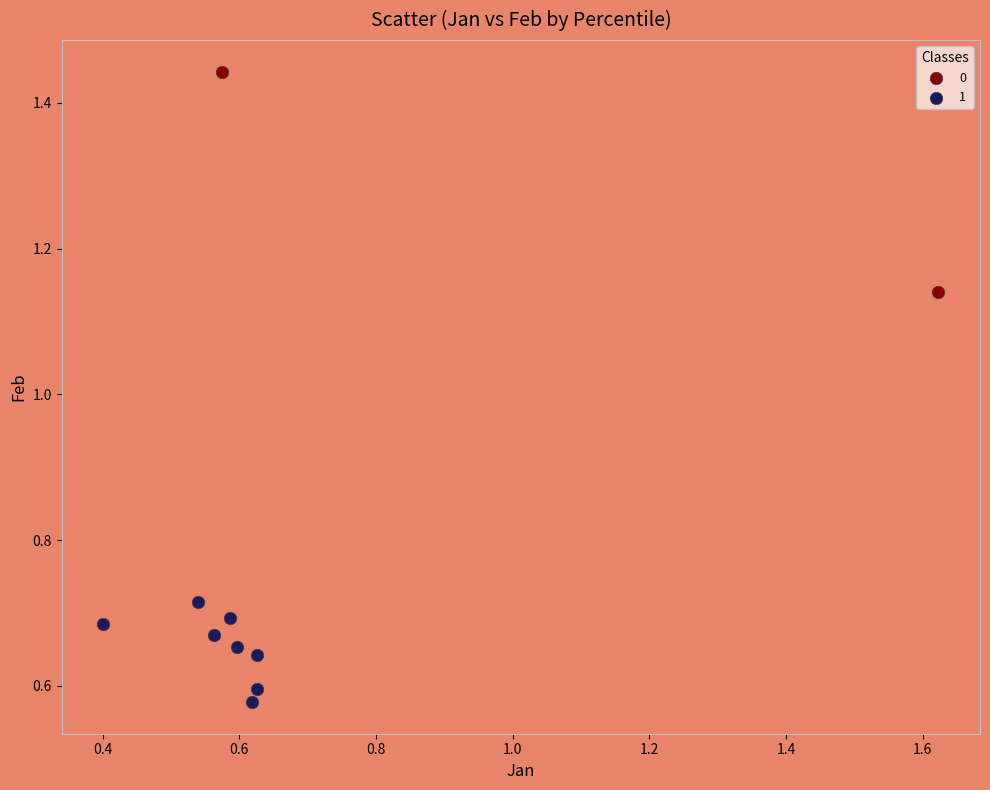

What are all the series names shown in the legend?

0, 1